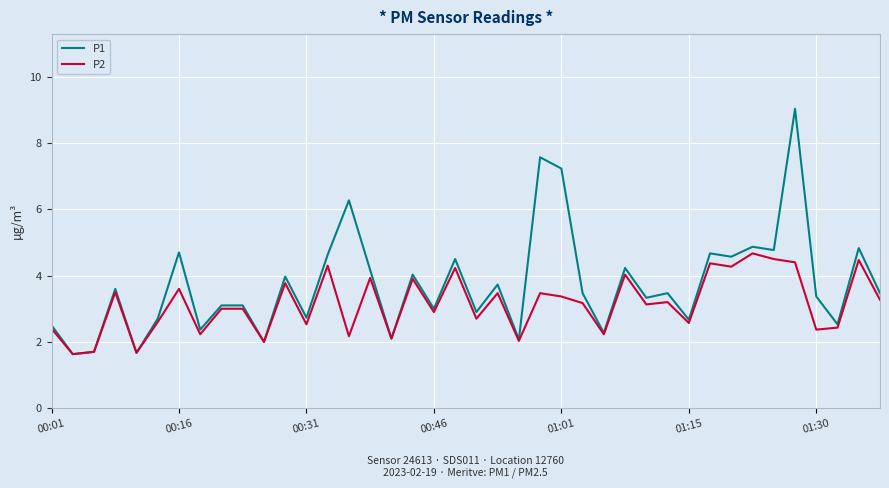

What is the greatest value displayed?

9.0